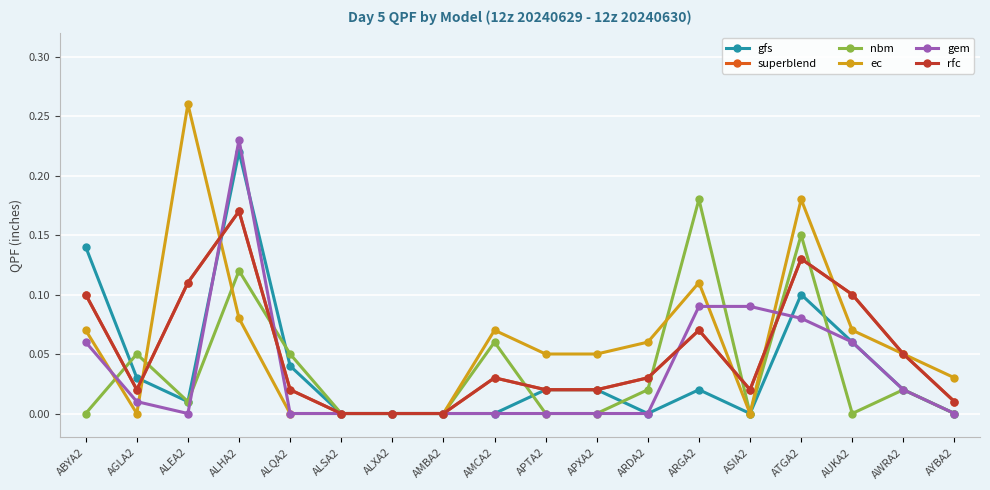

Does the chart have visible grid lines?

Yes